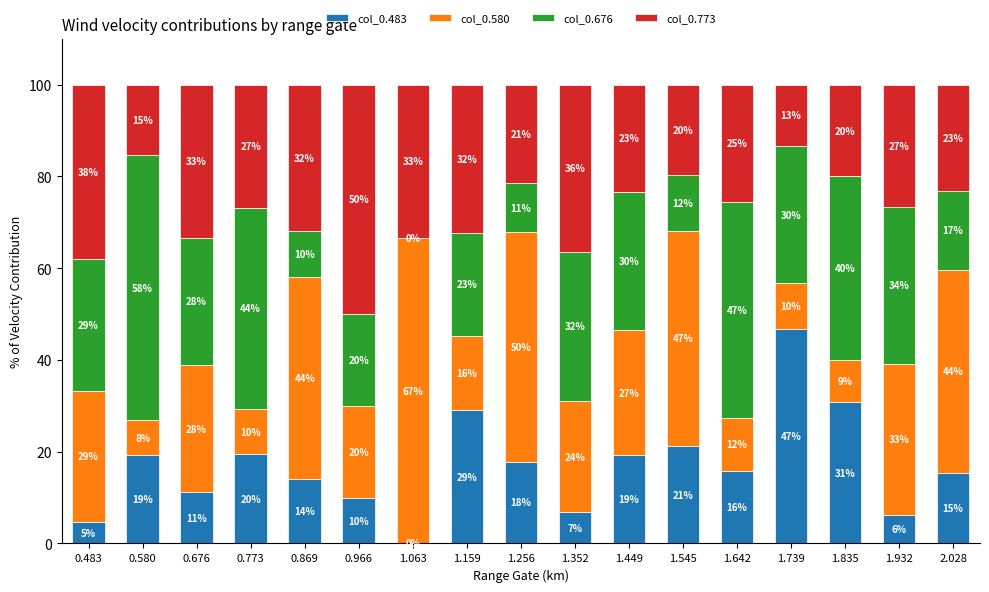

What is the total value across all series at 0.676?

100.0